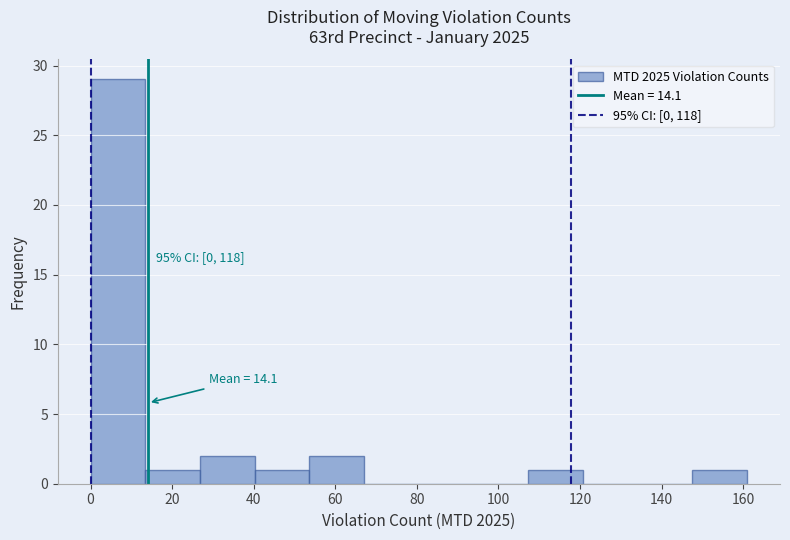

Over which range of the x-axis is the bar tallest?

0 to 14